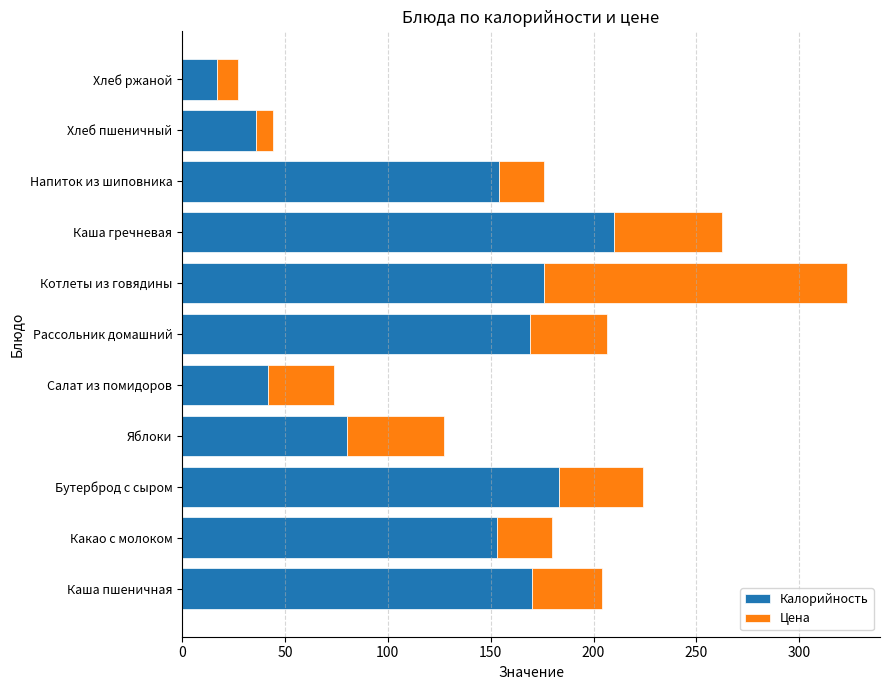

What is the difference between the second highest and minimum values in the Калорийность series?

166.0